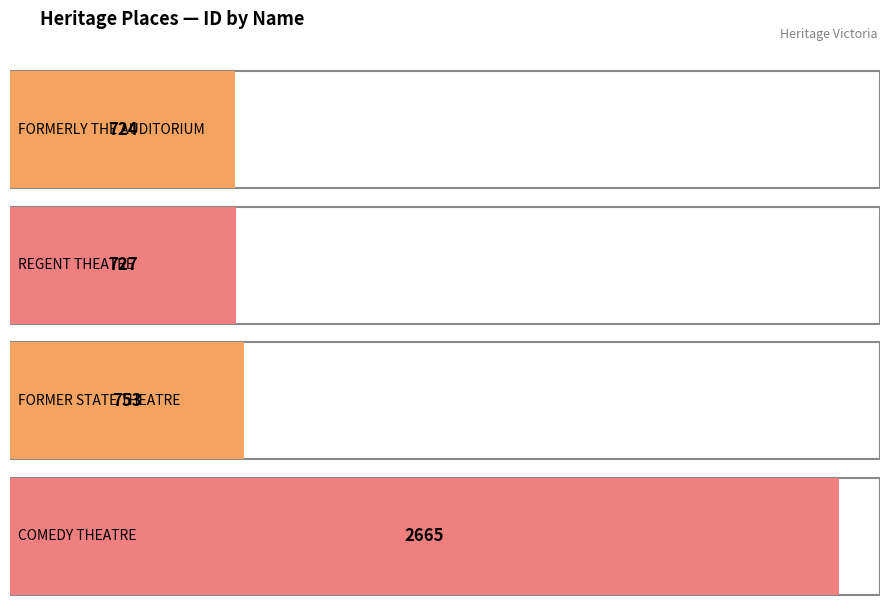

At which label does the data first exceed 753?

COMEDY THEATRE